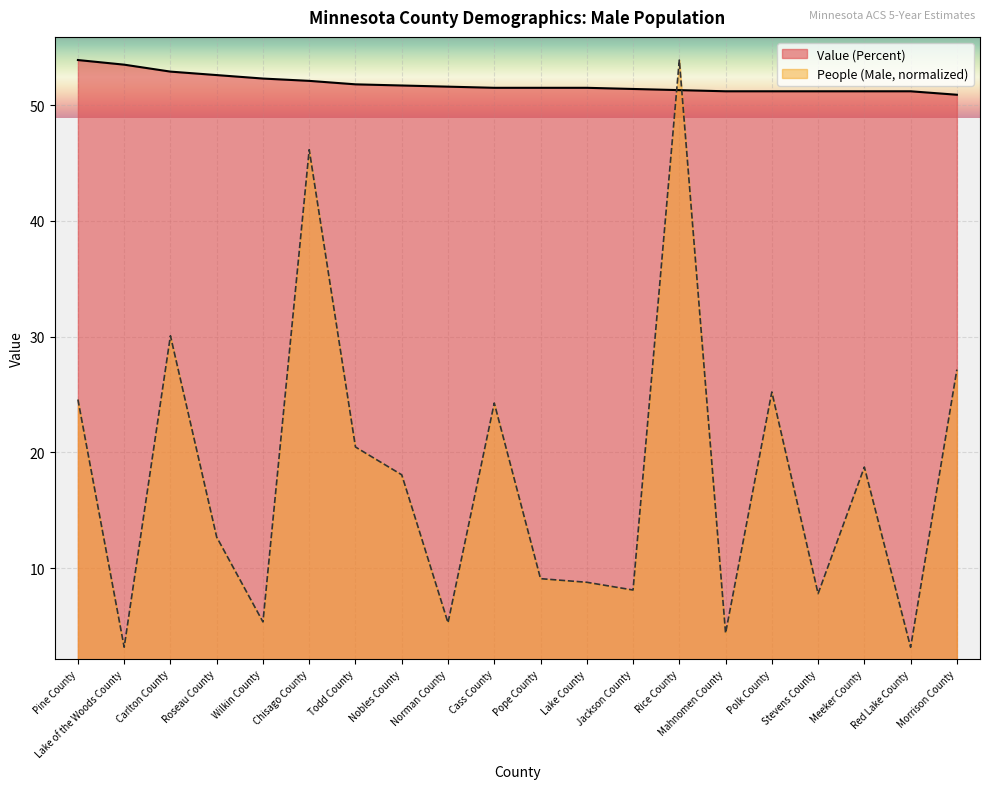

Is it true that People (Male) equals 9.4 at Norman County?

False